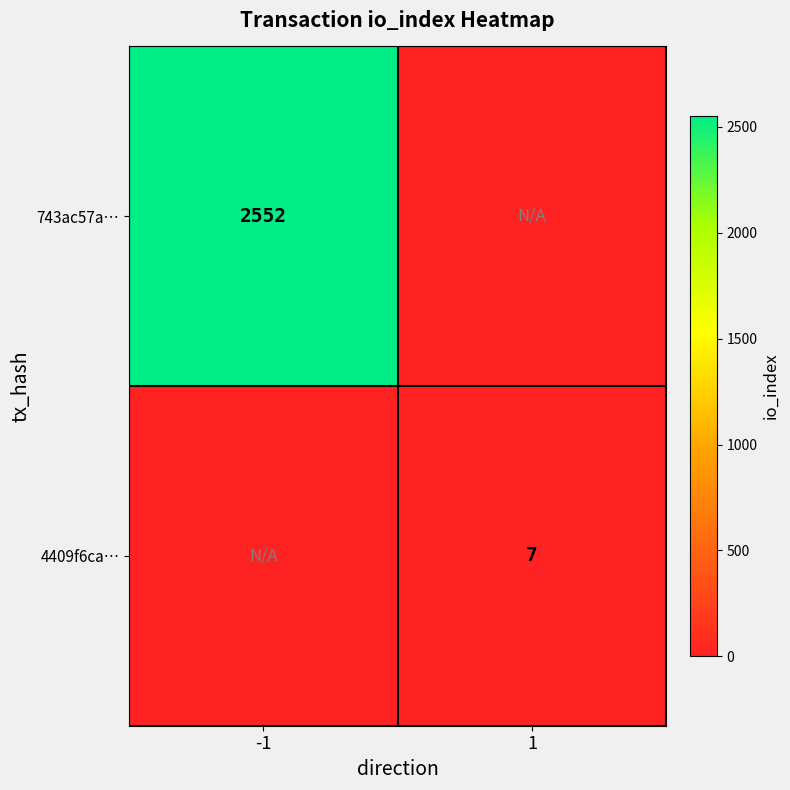

The 4409f6ca… series shows 7 at 1. True or false?

True